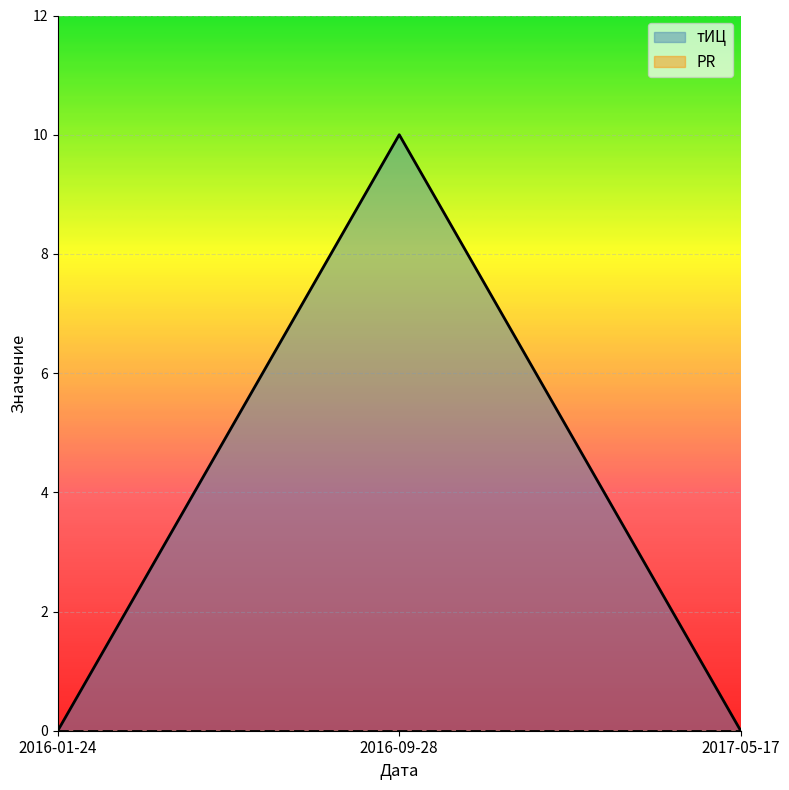

What is the average value?

3